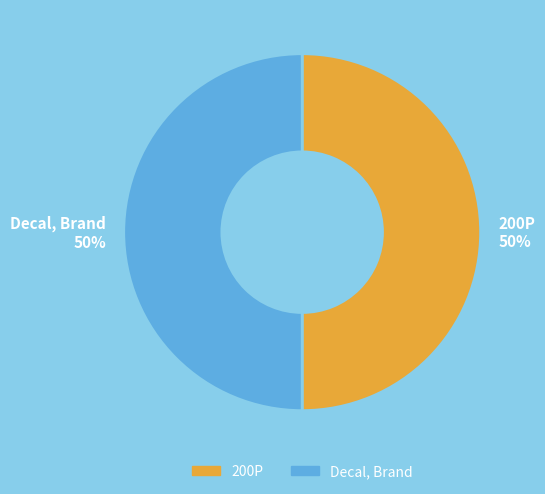

What is the ratio of the value at 200P to the value at Decal, Brand?

1.0